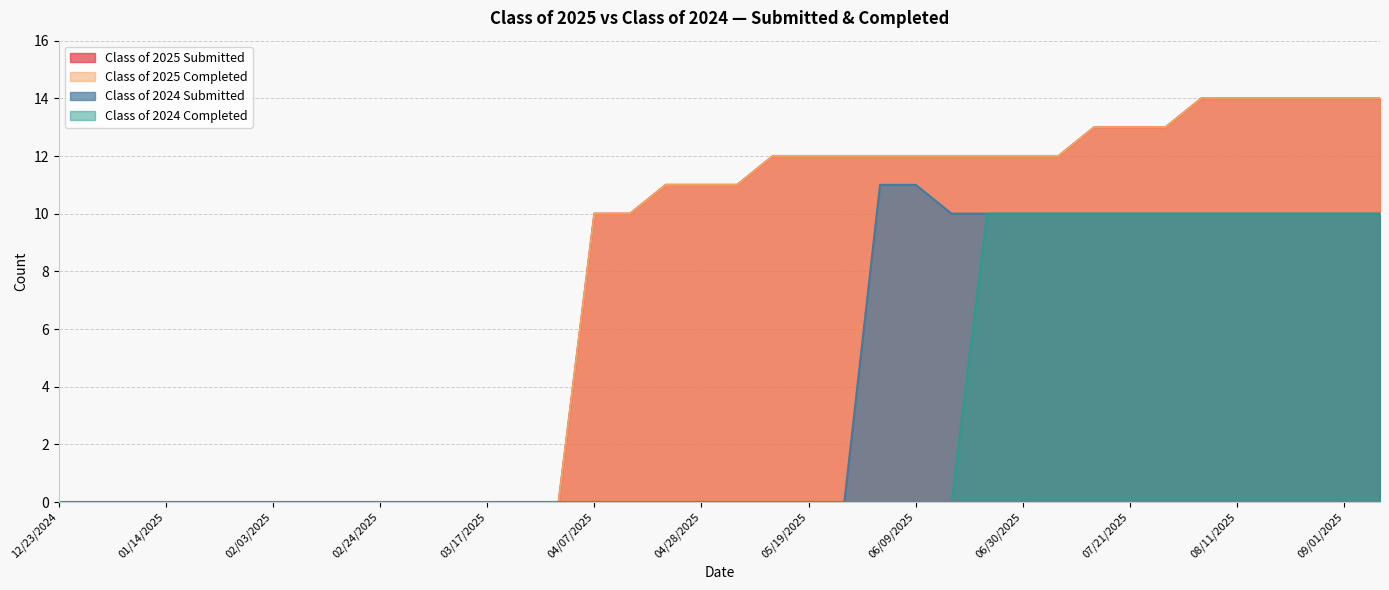

Reading right to left, transcribe all the data shown in this chart.

Class of 2025 Submitted: 09/08/2025=14	09/01/2025=14	08/25/2025=14	08/18/2025=14	08/11/2025=14	08/04/2025=14	07/28/2025=13	07/21/2025=13	07/14/2025=13	07/07/2025=12	06/30/2025=12	06/21/2025=12	06/16/2025=12	06/09/2025=12	06/02/2025=12	05/26/2025=12	05/19/2025=12	05/12/2025=12	05/06/2025=11	04/28/2025=11	04/21/2025=11	04/14/2025=10	04/07/2025=10	03/31/2025=0	03/24/2025=0	03/17/2025=0	03/10/2025=0	03/03/2025=0	02/24/2025=0	02/18/2025=0	02/10/2025=0	02/03/2025=0	01/27/2025=0	01/20/2025=0	01/14/2025=0	01/06/2025=0	12/30/2024=0	12/23/2024=0
Class of 2025 Completed: 09/08/2025=14	09/01/2025=14	08/25/2025=14	08/18/2025=14	08/11/2025=14	08/04/2025=14	07/28/2025=13	07/21/2025=13	07/14/2025=13	07/07/2025=12	06/30/2025=12	06/21/2025=12	06/16/2025=12	06/09/2025=12	06/02/2025=12	05/26/2025=12	05/19/2025=12	05/12/2025=12	05/06/2025=11	04/28/2025=11	04/21/2025=11	04/14/2025=10	04/07/2025=10	03/31/2025=0	03/24/2025=0	03/17/2025=0	03/10/2025=0	03/03/2025=0	02/24/2025=0	02/18/2025=0	02/10/2025=0	02/03/2025=0	01/27/2025=0	01/20/2025=0	01/14/2025=0	01/06/2025=0	12/30/2024=0	12/23/2024=0
Class of 2024 Submitted: 09/08/2025=10	09/01/2025=10	08/25/2025=10	08/18/2025=10	08/11/2025=10	08/04/2025=10	07/28/2025=10	07/21/2025=10	07/14/2025=10	07/07/2025=10	06/30/2025=10	06/21/2025=10	06/16/2025=10	06/09/2025=11	06/02/2025=11	05/26/2025=0	05/19/2025=0	05/12/2025=0	05/06/2025=0	04/28/2025=0	04/21/2025=0	04/14/2025=0	04/07/2025=0	03/31/2025=0	03/24/2025=0	03/17/2025=0	03/10/2025=0	03/03/2025=0	02/24/2025=0	02/18/2025=0	02/10/2025=0	02/03/2025=0	01/27/2025=0	01/20/2025=0	01/14/2025=0	01/06/2025=0	12/30/2024=0	12/23/2024=0
Class of 2024 Completed: 09/08/2025=10	09/01/2025=10	08/25/2025=10	08/18/2025=10	08/11/2025=10	08/04/2025=10	07/28/2025=10	07/21/2025=10	07/14/2025=10	07/07/2025=10	06/30/2025=10	06/21/2025=10	06/16/2025=0	06/09/2025=0	06/02/2025=0	05/26/2025=0	05/19/2025=0	05/12/2025=0	05/06/2025=0	04/28/2025=0	04/21/2025=0	04/14/2025=0	04/07/2025=0	03/31/2025=0	03/24/2025=0	03/17/2025=0	03/10/2025=0	03/03/2025=0	02/24/2025=0	02/18/2025=0	02/10/2025=0	02/03/2025=0	01/27/2025=0	01/20/2025=0	01/14/2025=0	01/06/2025=0	12/30/2024=0	12/23/2024=0